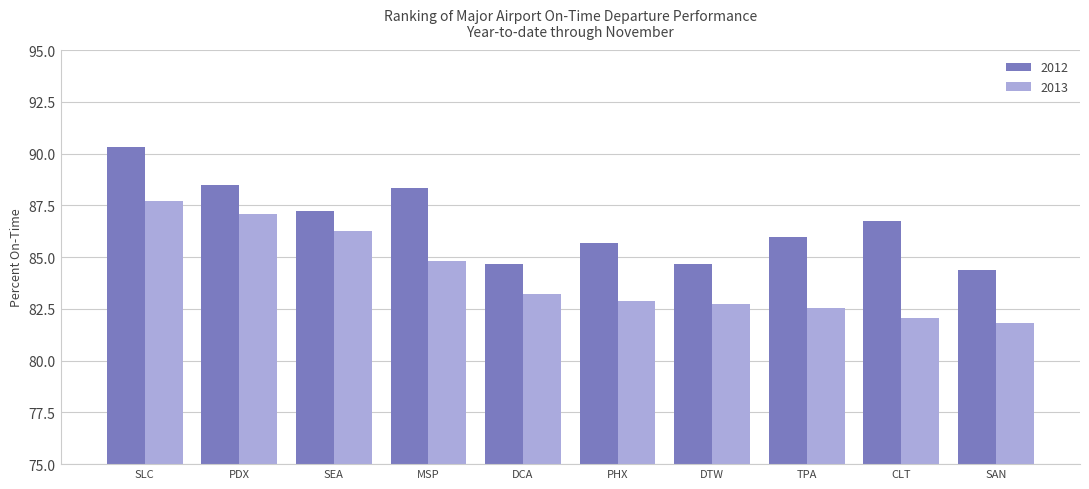

Between MSP and CLT, which series saw the biggest shift?

2013